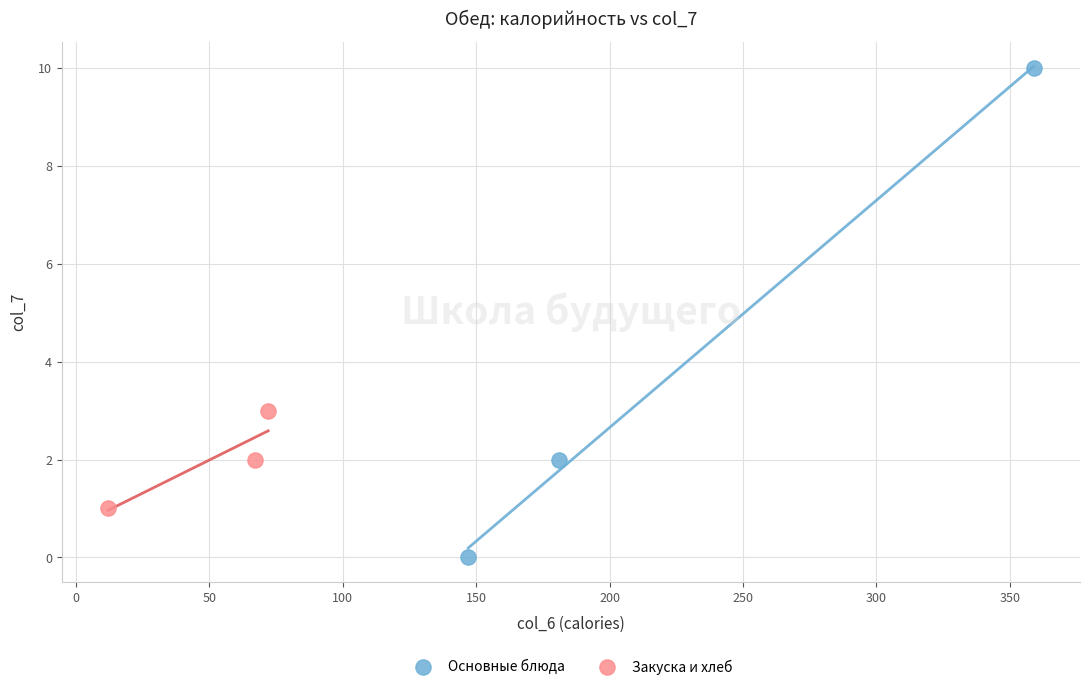

Which series reaches the minimum Y coordinate?

Основные блюда